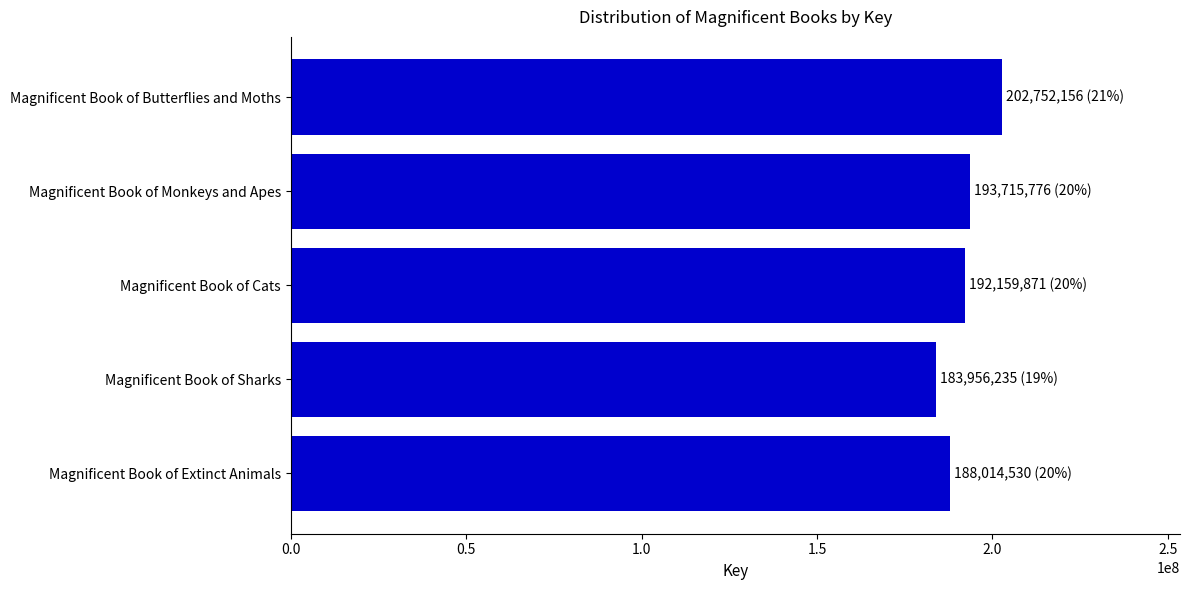

Between Magnificent Book of Butterflies and Moths and Magnificent Book of Sharks, which is larger?

Magnificent Book of Butterflies and Moths